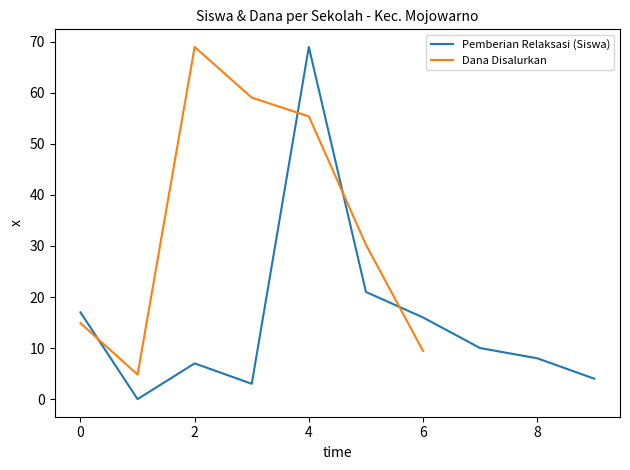

Is it true that Pemberian Relaksasi (Siswa) equals 13 at 8?

False